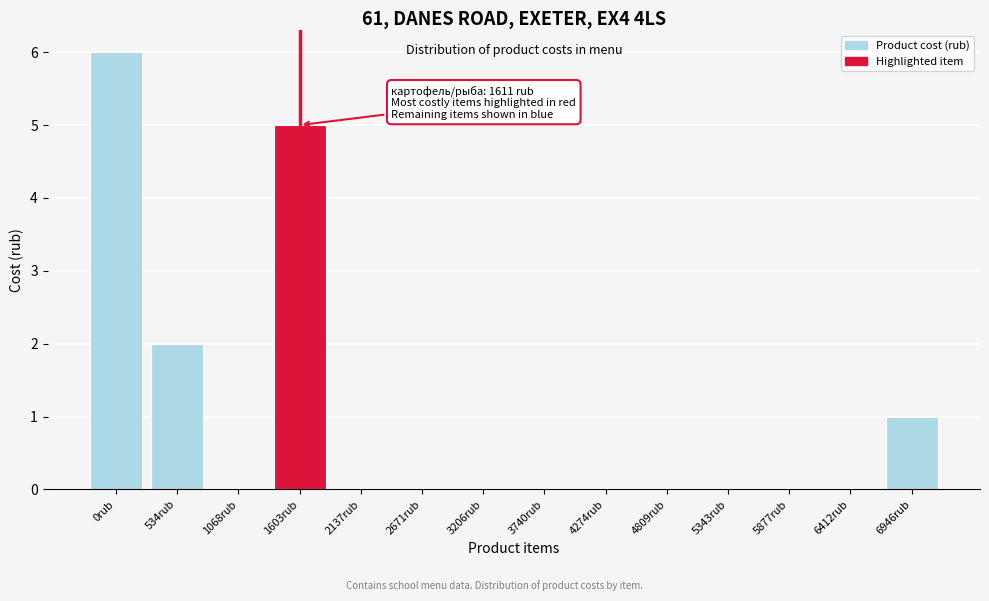

Reading left to right, transcribe all the data shown in this chart.

0rub=6	534rub=2	1068rub=0	1603rub=5	2137rub=0	2671rub=0	3206rub=0	3740rub=0	4274rub=0	4809rub=0	5343rub=0	5877rub=0	6412rub=0	6946rub=1